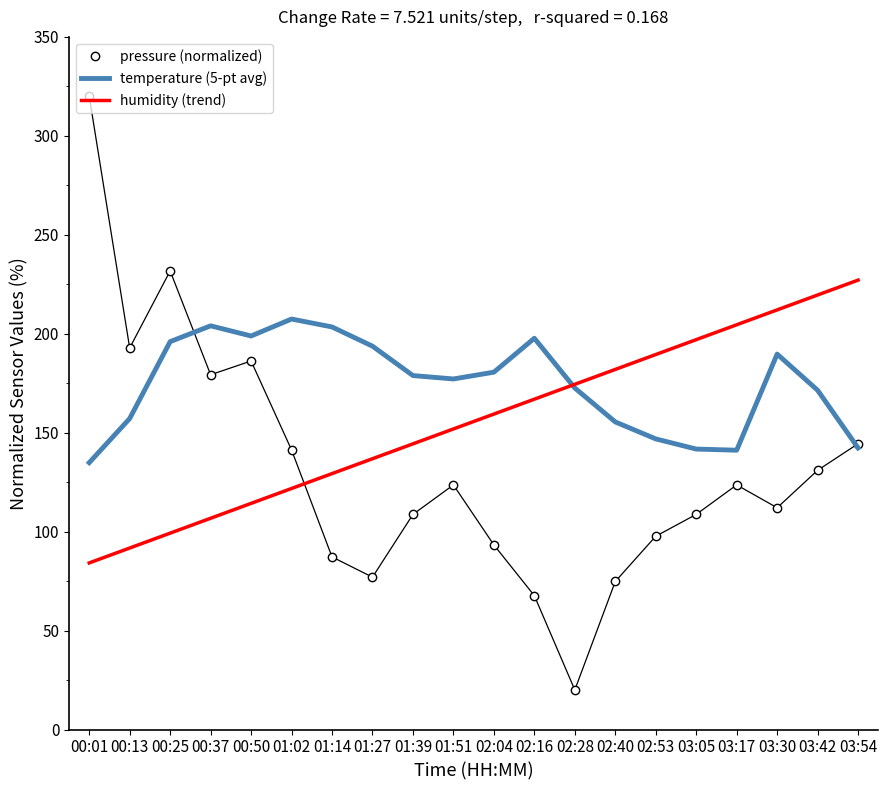

List the series in order of their peak value, lowest first.

temperature (5-pt avg), humidity (trend), pressure (normalized)